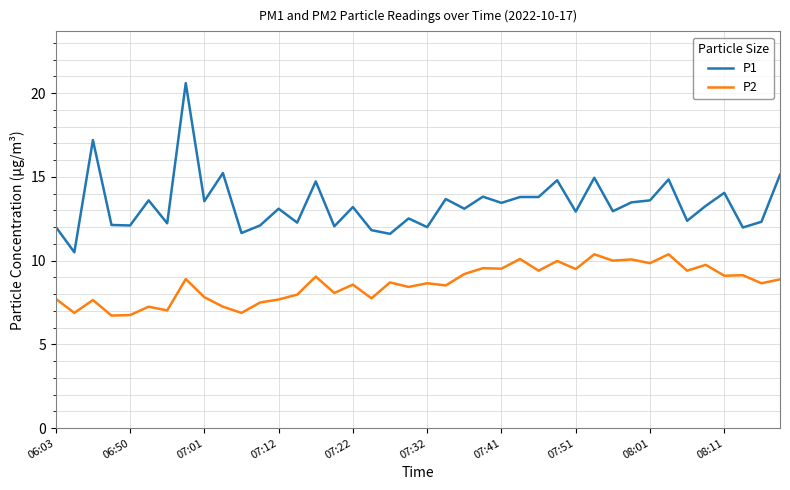

What is the maximum value shown in the chart?

20.6